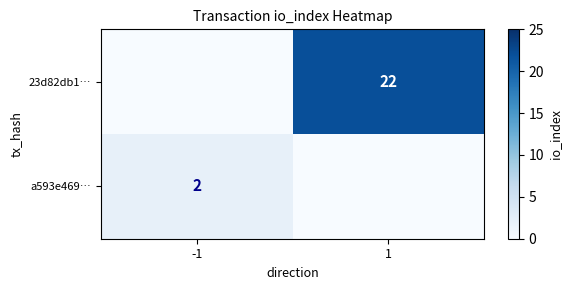

What is the total value across all series at -1?

2